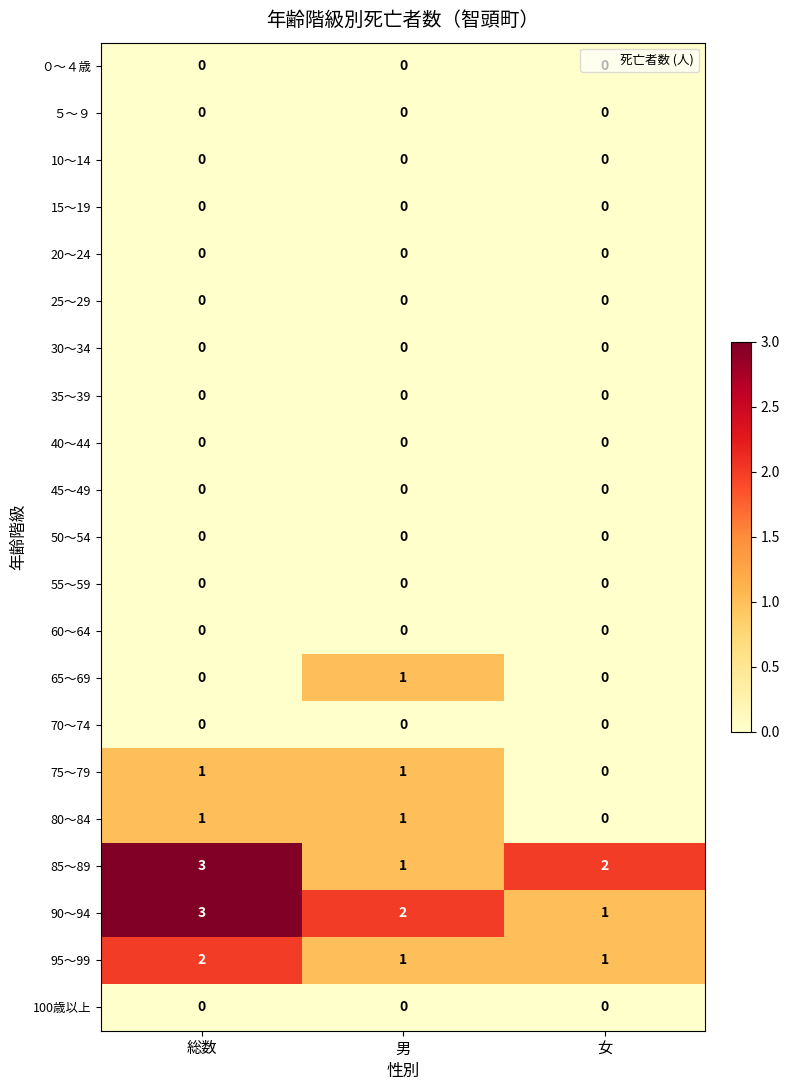

Which series changed the most between 総数 and 女?

90～94